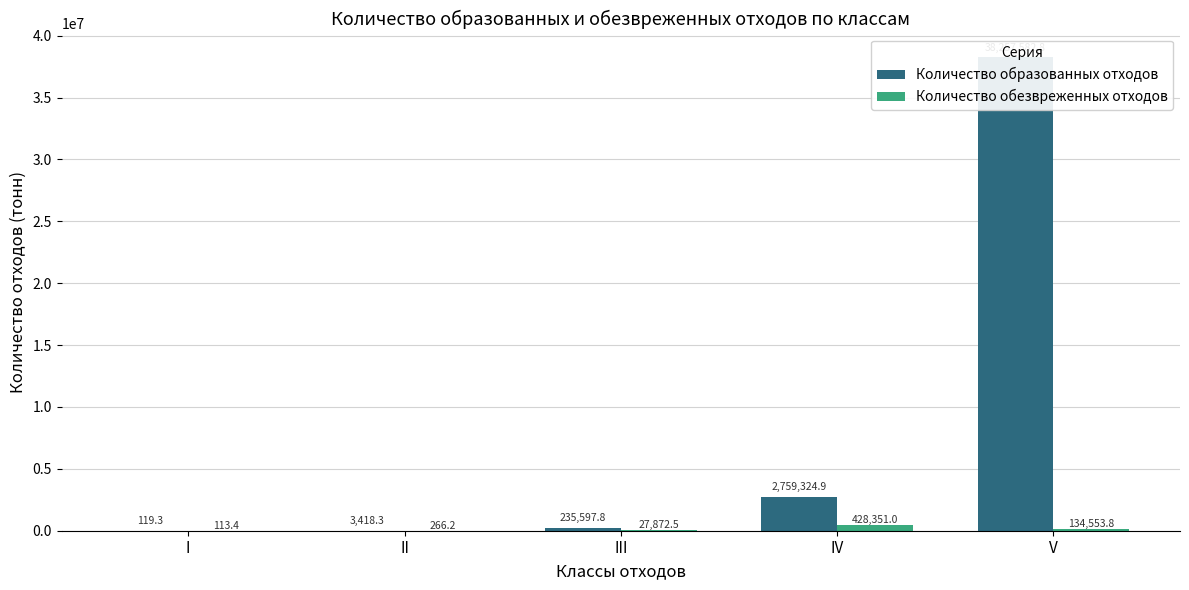

Reading right to left, transcribe all the data shown in this chart.

Количество образованных отходов: V=38257582.8	IV=2759324.9	III=235597.8	II=3418.3	I=119.3
Количество обезвреженных отходов: V=134553.8	IV=428351.0	III=27872.5	II=266.2	I=113.4